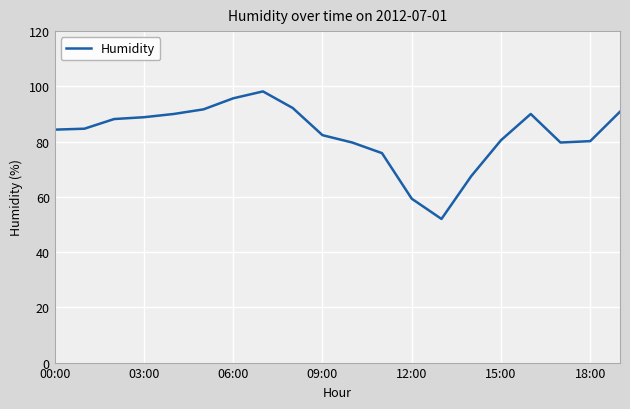

How many lines are shown in the chart?

1